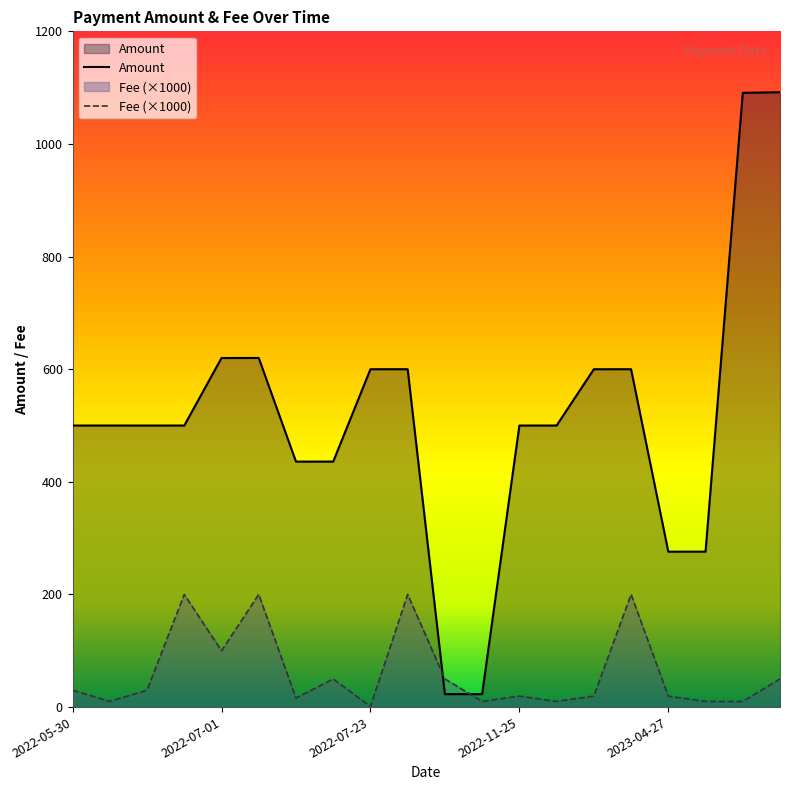

What is the maximum value shown in the chart?

1091.8